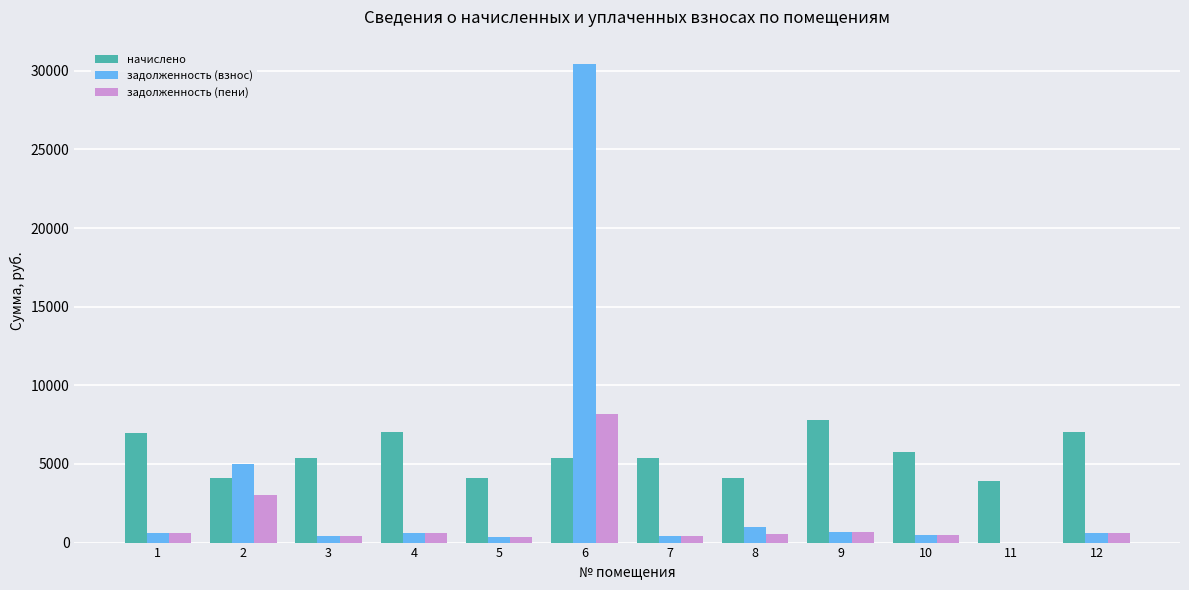

Which series changed the most between 4 and 6?

задолженность (взнос)